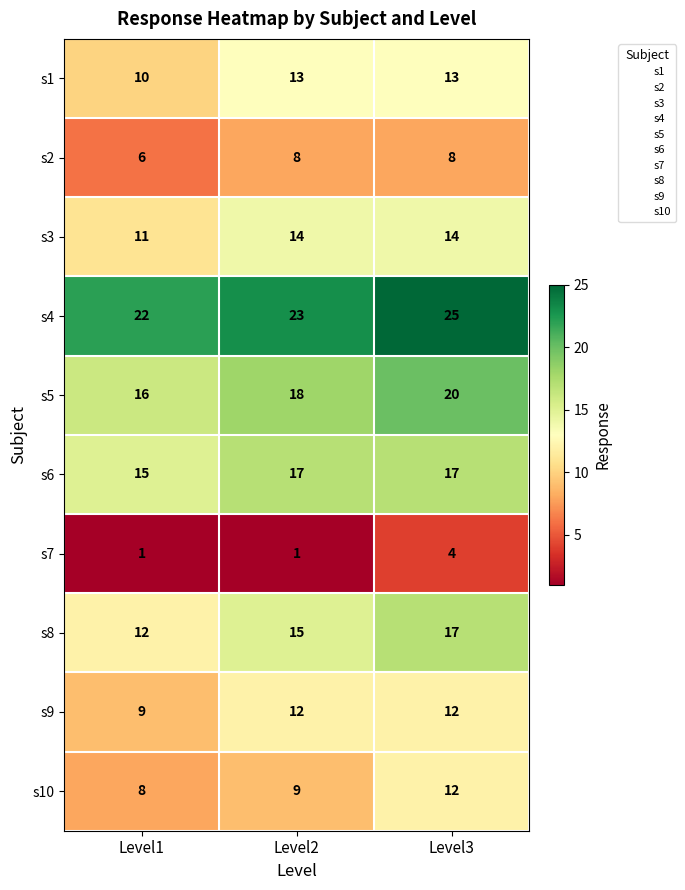

What is the sum of the s5 values at Level2 and Level1?

34